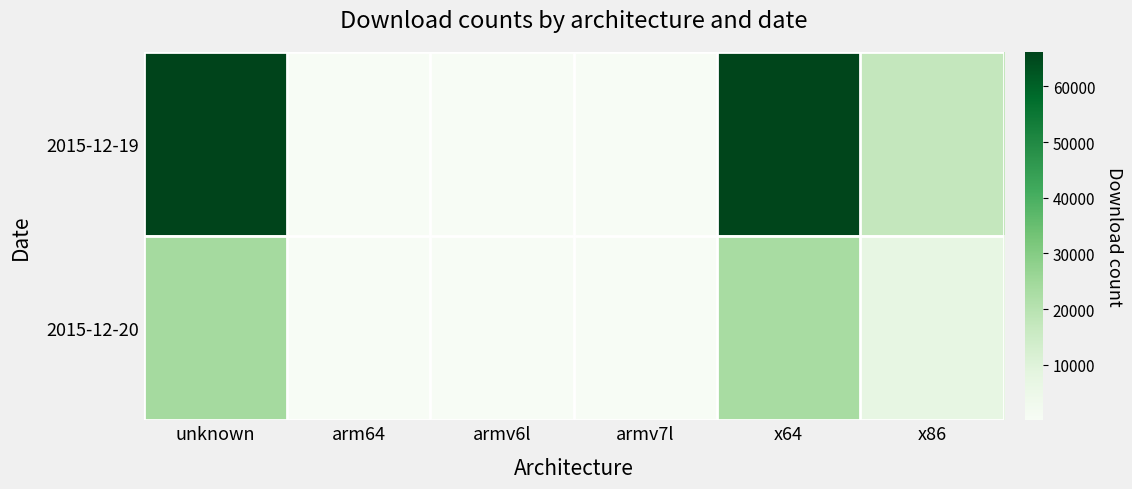

What is the greatest value displayed?

66177